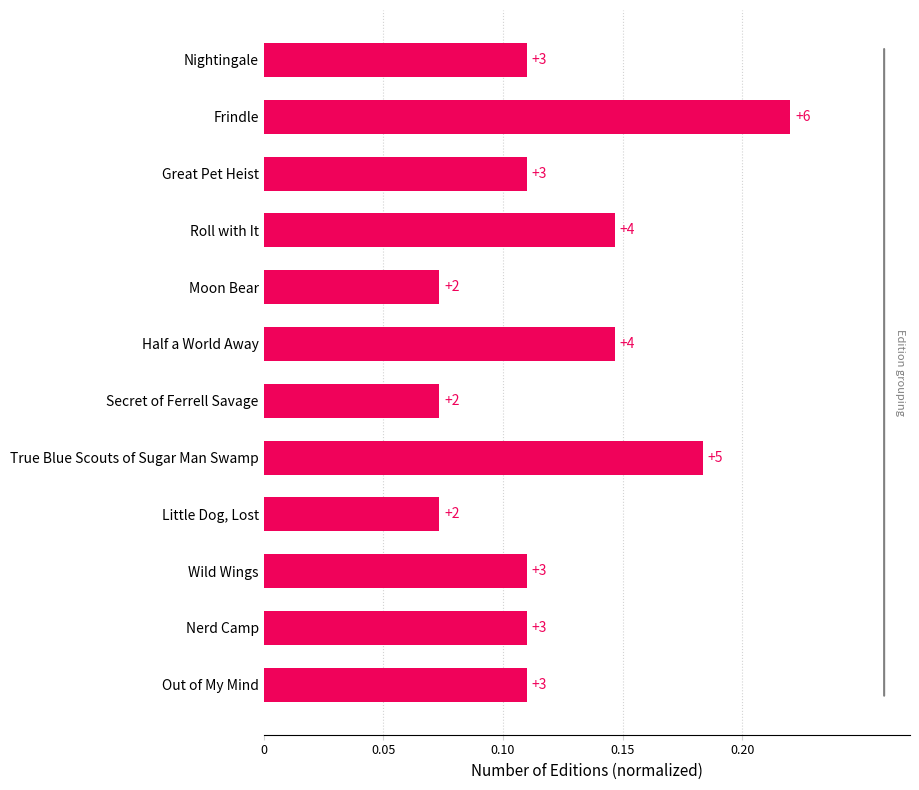

What is the average value?

0.1